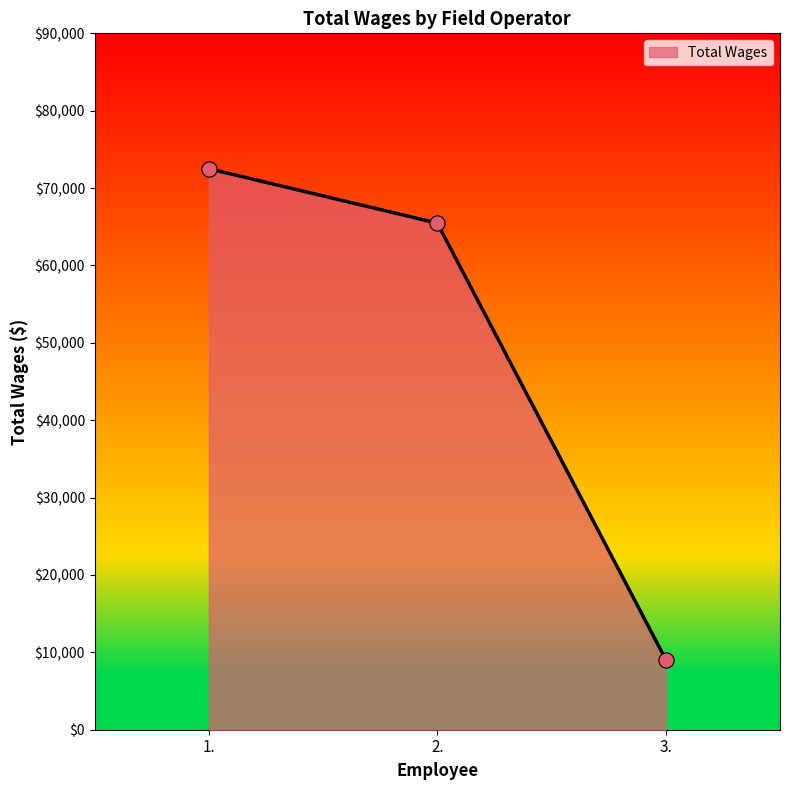

Which has a higher value, 2. or 1.?

1.